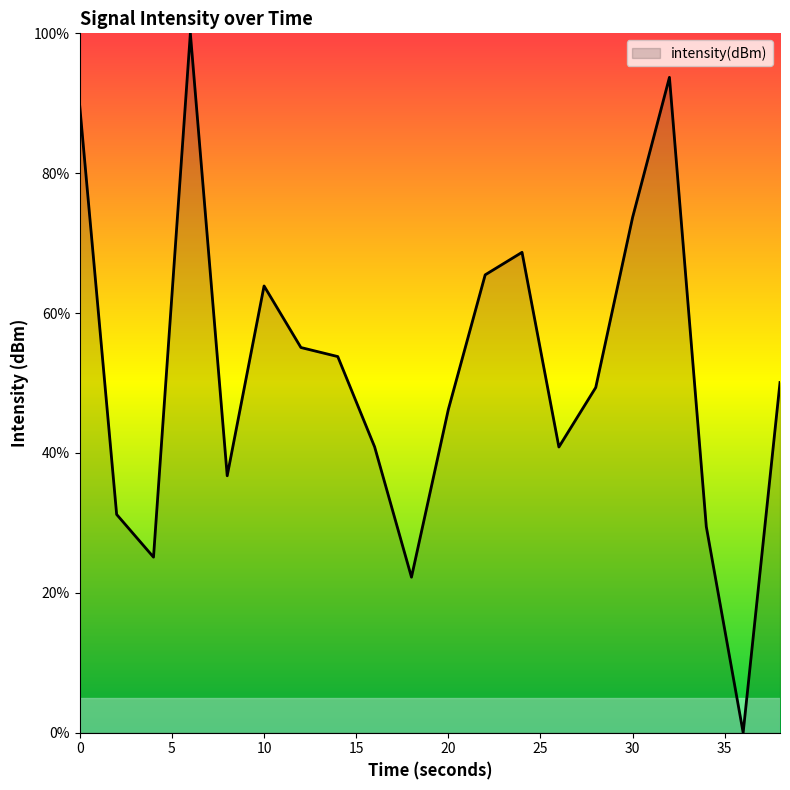

What is the greatest value displayed?

100.0